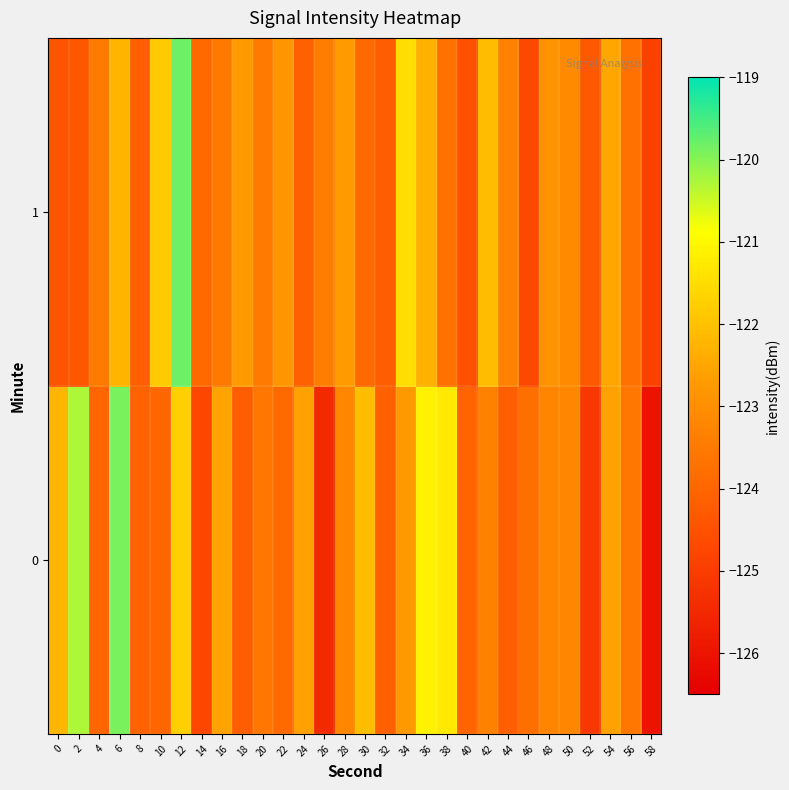

Rank the series by their maximum value, from highest to lowest.

1, 0